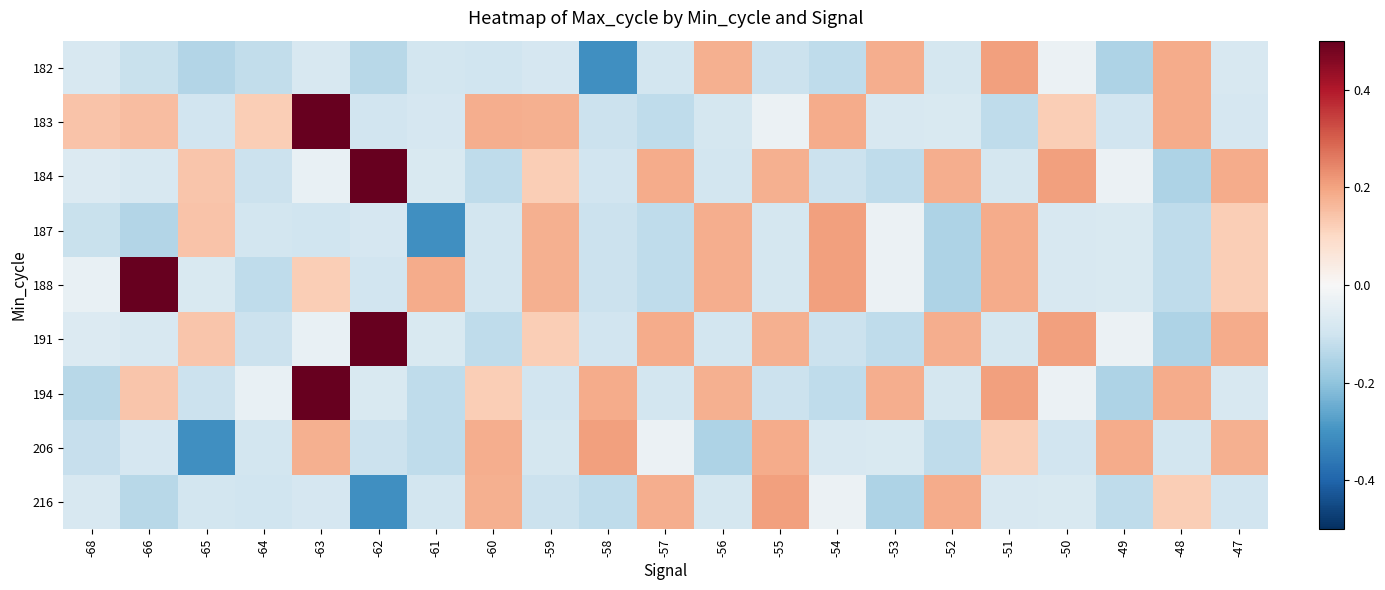

What is the difference between the highest and lowest values at -62?

0.8